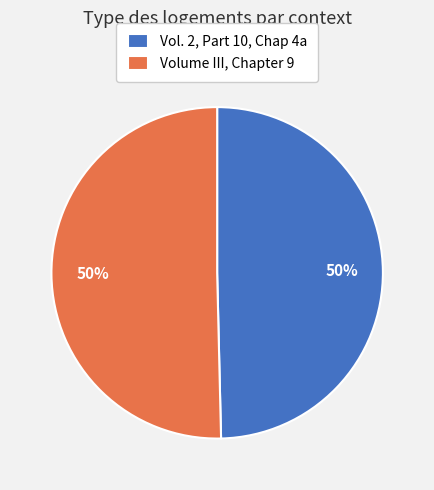

True or false: Volume III, Chapter 9 accounts for 50% of the total.

True